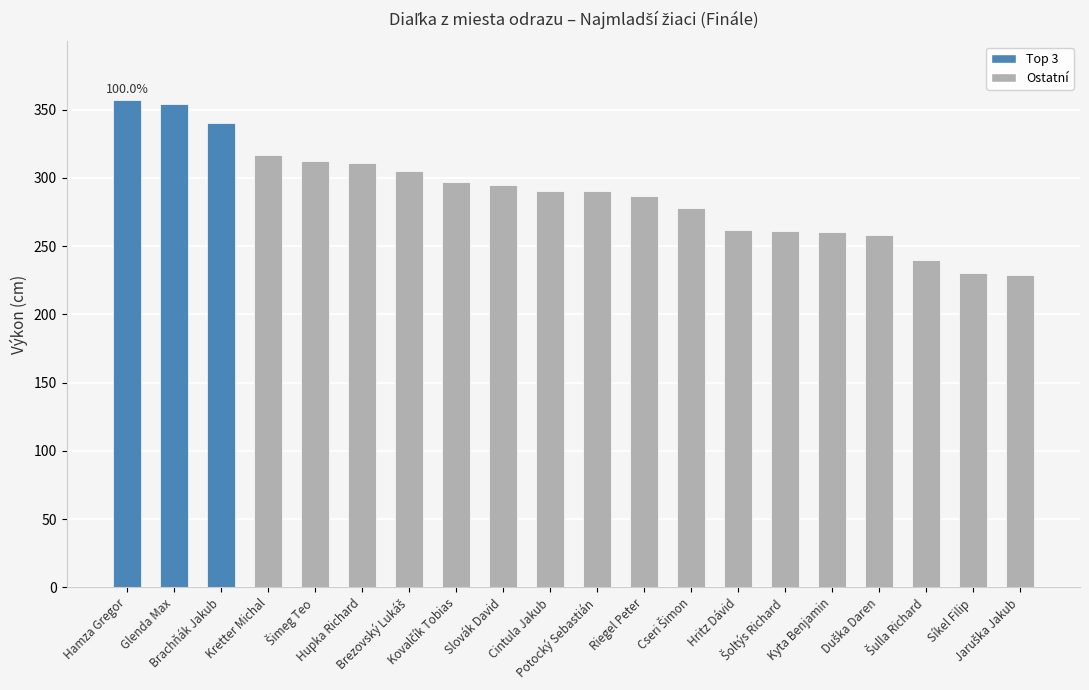

What is the maximum value shown in the chart?

357